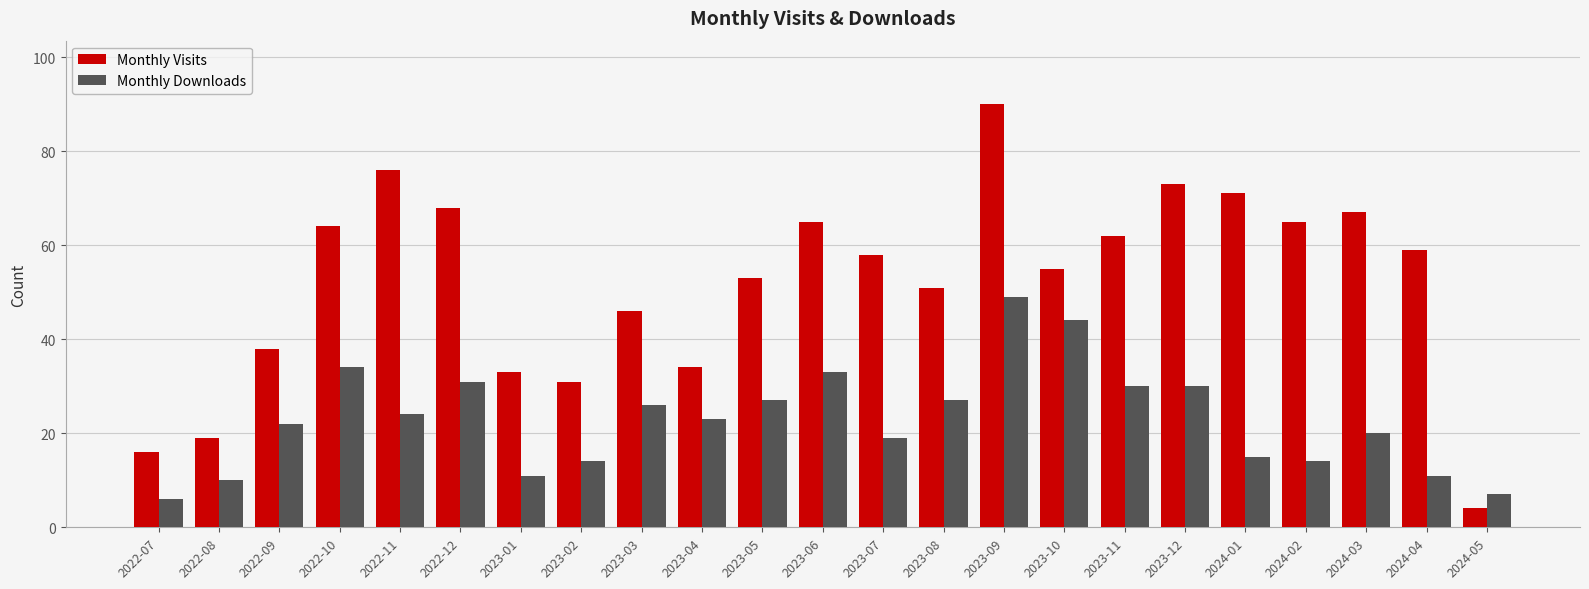

What is the sum of all Monthly Downloads values?

527